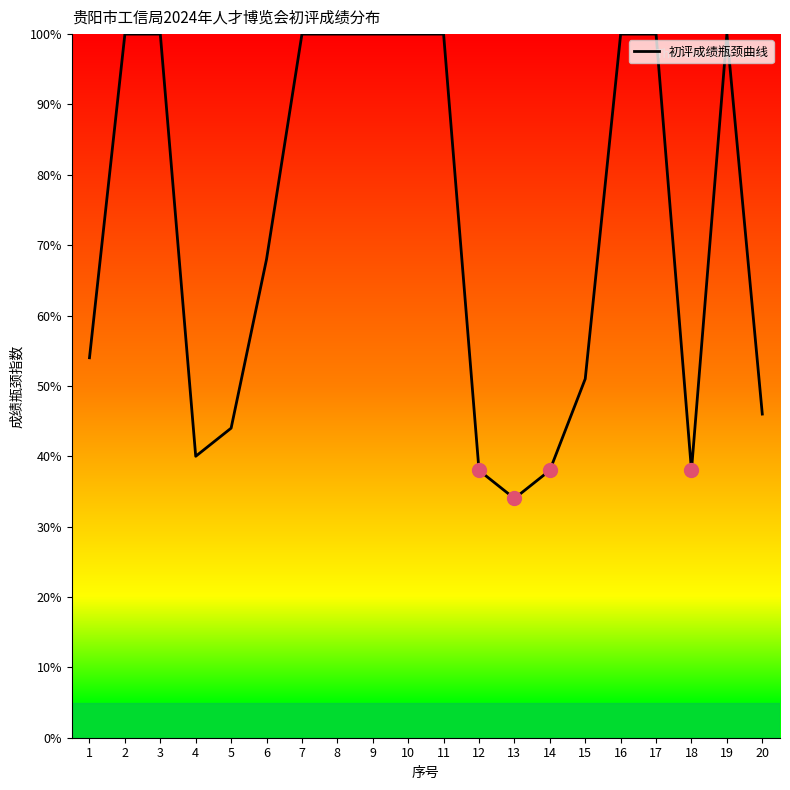

What is the change in value from 12 to 13?

-4